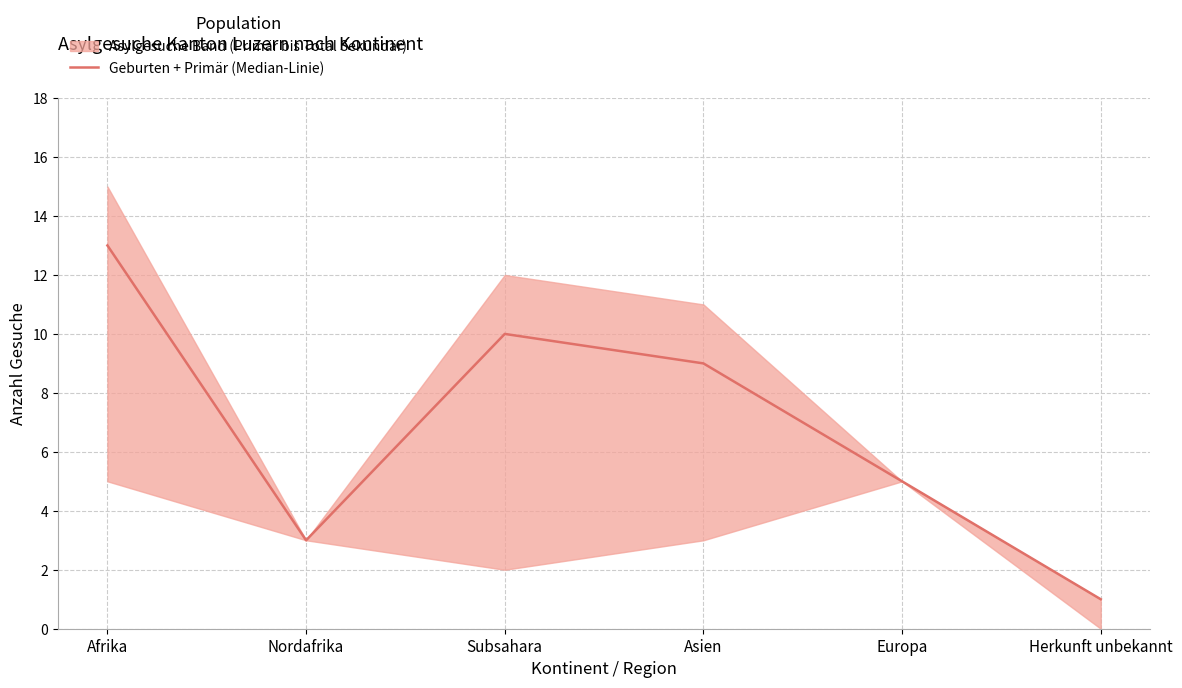

What value does the data have at Afrika, to the nearest 5?

15